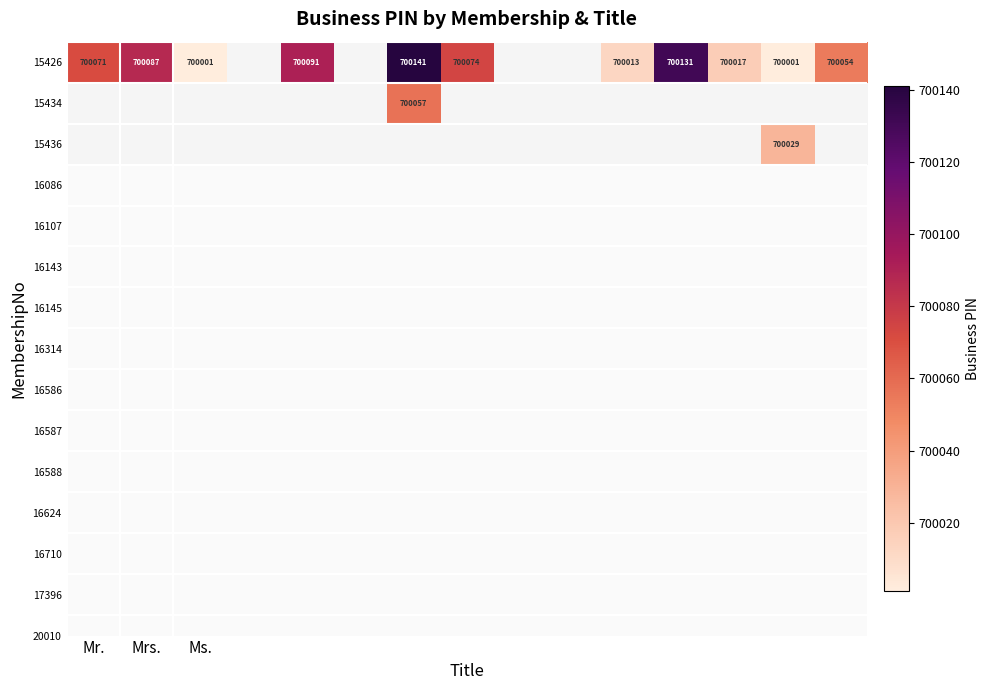

The value of 15426 at Mrs. is 420701. True or false?

False